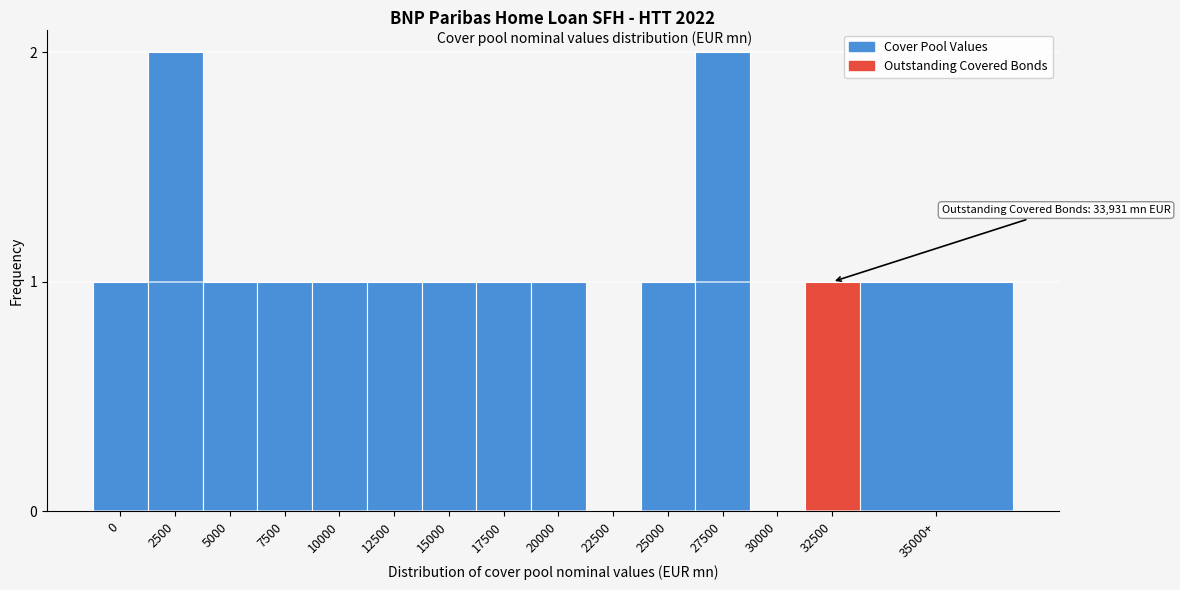

Reading left to right, extract all data points from this chart.

0=1	2500=2	5000=1	7500=1	10000=1	12500=1	15000=1	17500=1	20000=1	22500=0	25000=1	27500=2	30000=0	32500=1	35000+=1